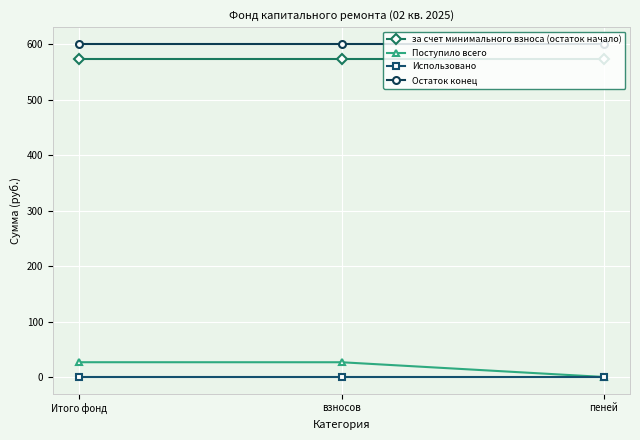

Which series has the largest range (max minus min)?

Поступило всего